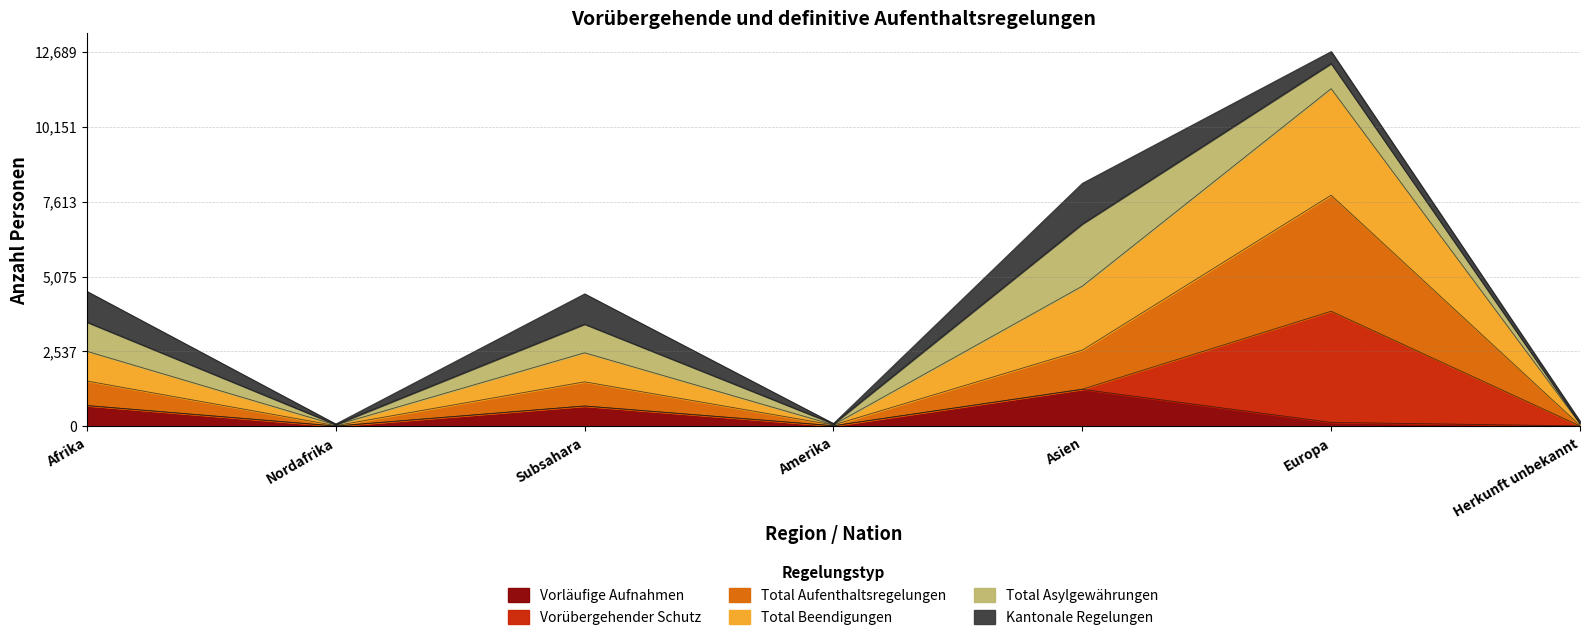

What is the maximum value for Vorläufige Aufnahmen?

1256